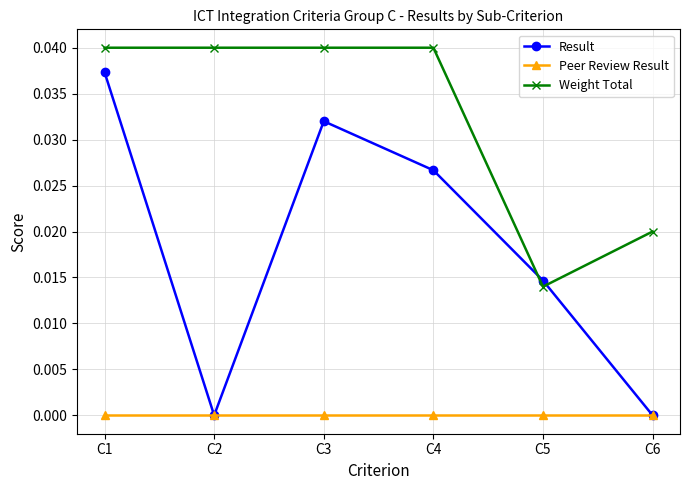

In Result, how many points are higher than both neighbors (excluding endpoints)?

1